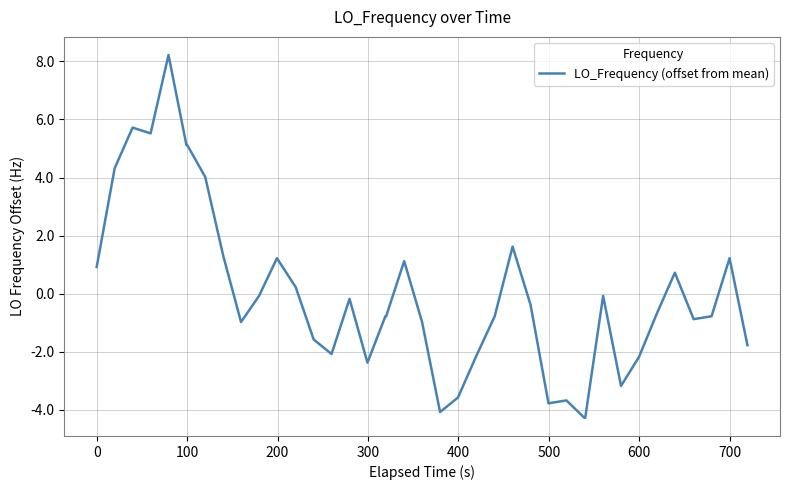

True or false: there are more than 1 points higher than both neighbors.

True